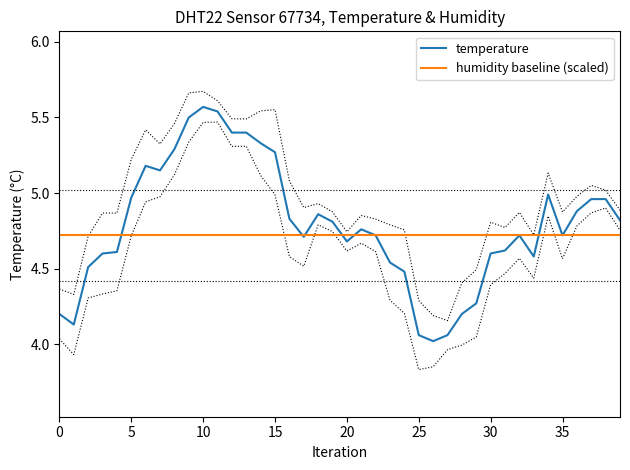

Reading right to left, extract all data points from this chart.

4.8	5.0	5.0	4.9	4.7	5.0	4.6	4.7	4.6	4.6	4.3	4.2	4.1	4.0	4.1	4.5	4.5	4.7	4.8	4.7	4.8	4.9	4.7	4.8	5.3	5.3	5.4	5.4	5.5	5.6	5.5	5.3	5.2	5.2	5.0	4.6	4.6	4.5	4.1	4.2